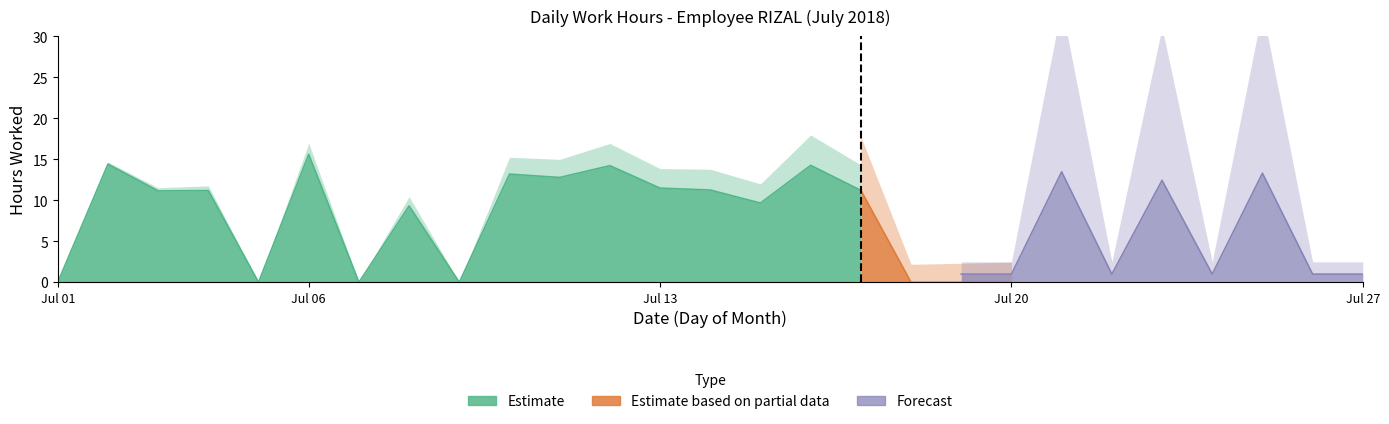

In Forecast, how many points are higher than both neighbors (excluding endpoints)?

3